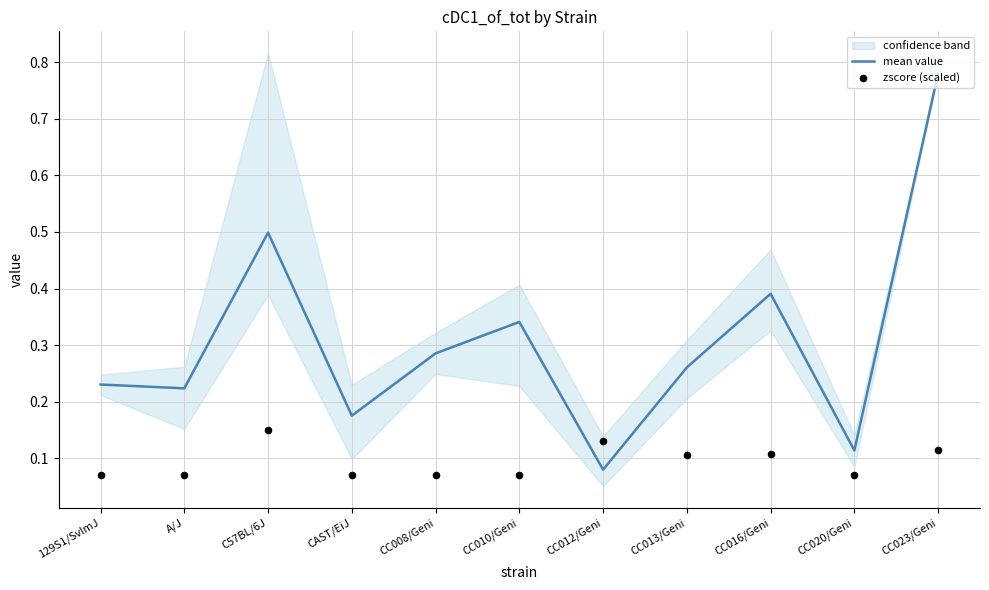

The mean value series shows 0.1 at CC013/Geni. True or false?

False